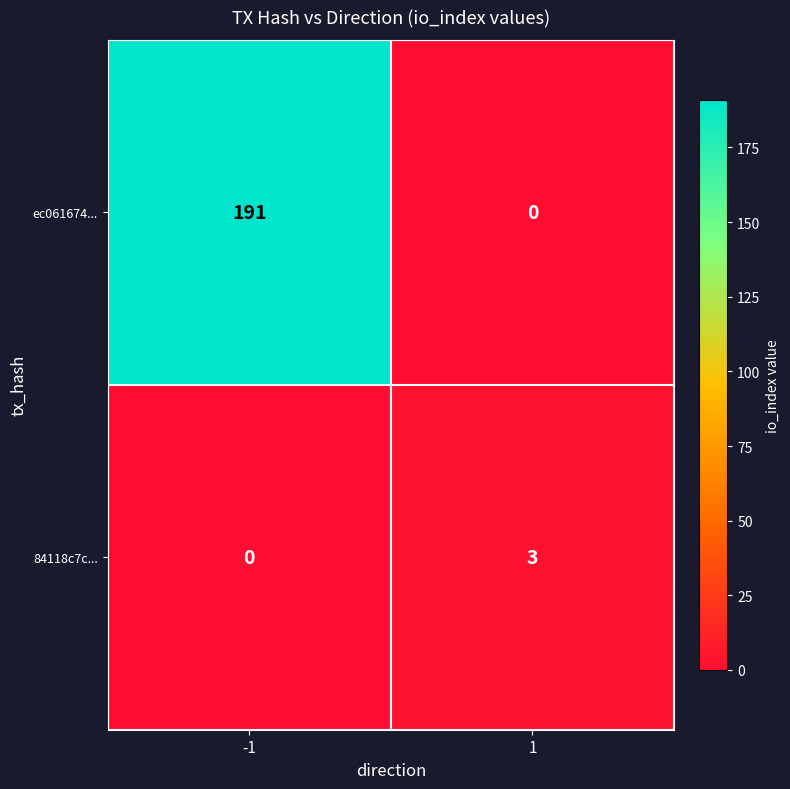

Reading left to right, what are all the values shown in this chart?

ec061674...: 191	0
84118c7c...: 0	3